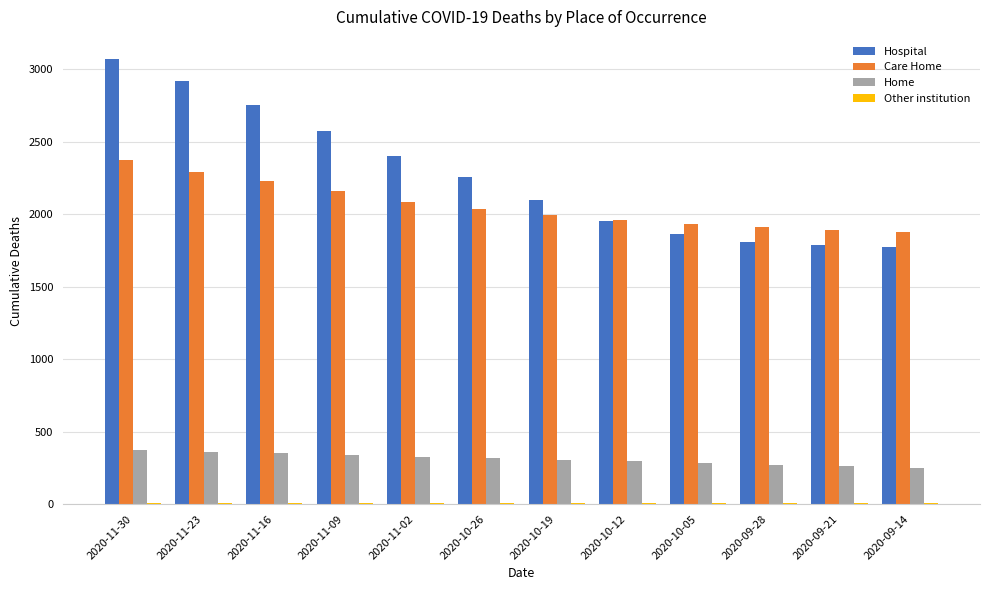

Which label corresponds to the largest value in the chart?

2020-11-30